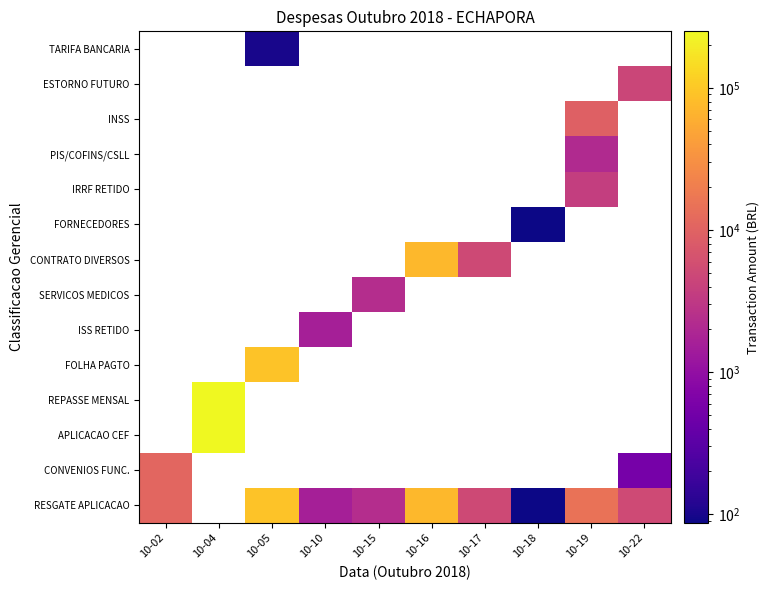

How many data points does each series have?

10